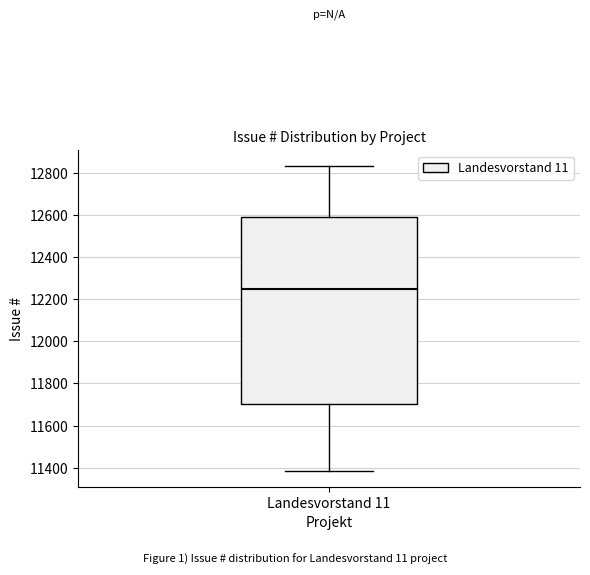

Read this box plot against the y-axis: the position of the median line, the range covered by the box, and the ends of both whiskers. The values are not printed on the chart, so give them approximately, as read against the axis.

median 12240, box 11700 to 12600, whiskers 11380 to 12840